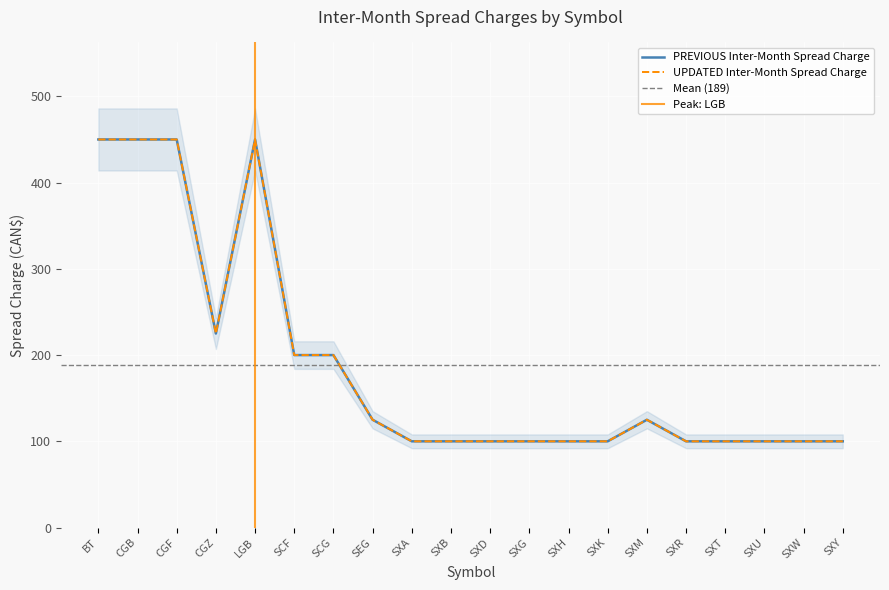

At which label is UPDATED Inter-Month Spread Charge closest to 275?

CGZ